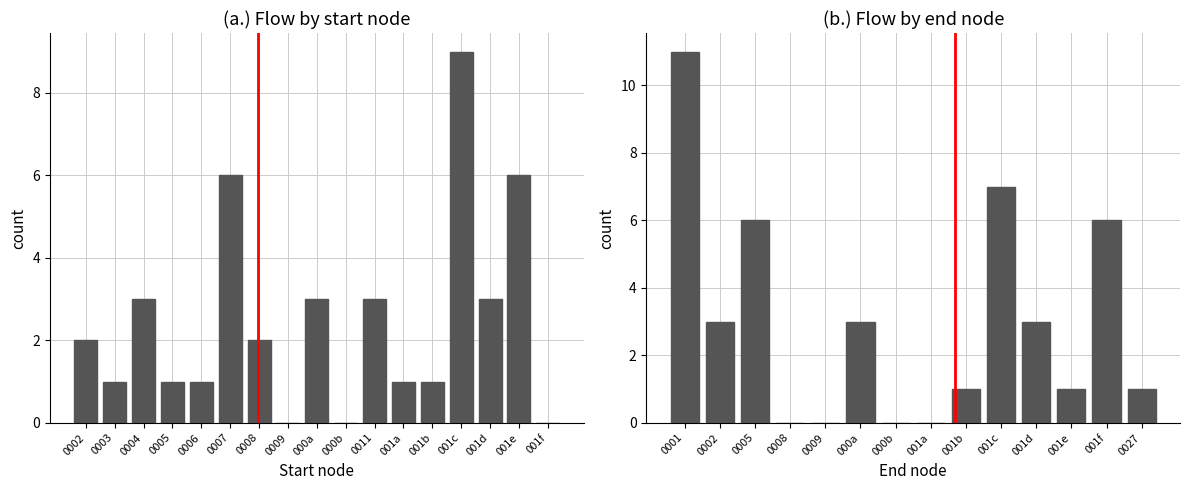

What is the label of the 9th bar from the right?

000a